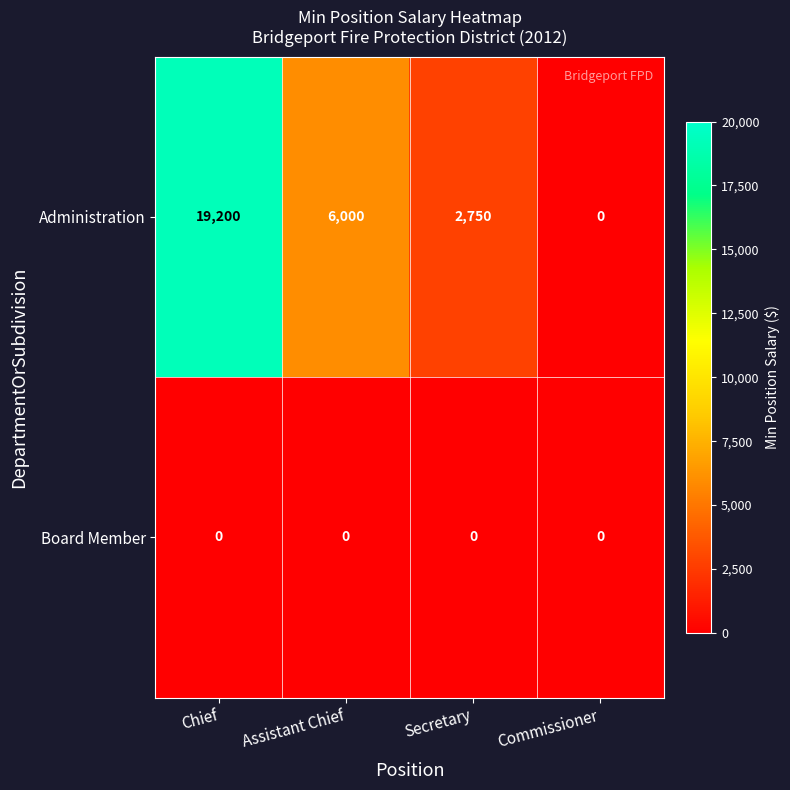

What is the difference between the Administration values at Chief and Assistant Chief?

13200